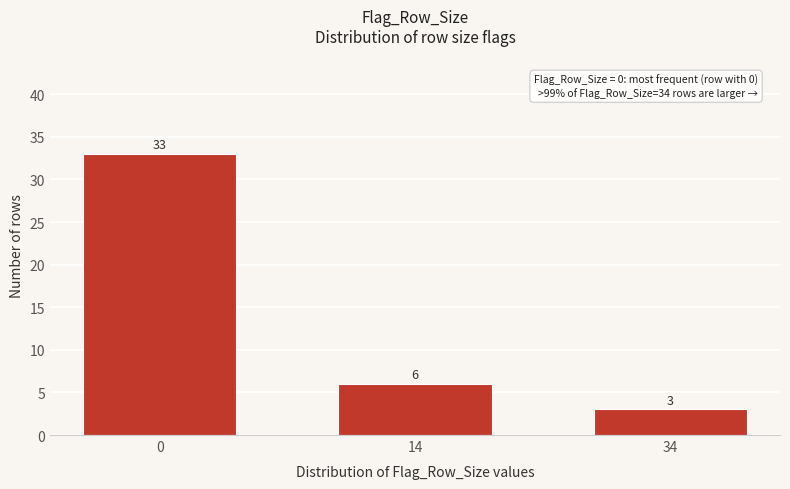

Reading left to right, transcribe all the data shown in this chart.

0=33	14=6	34=3